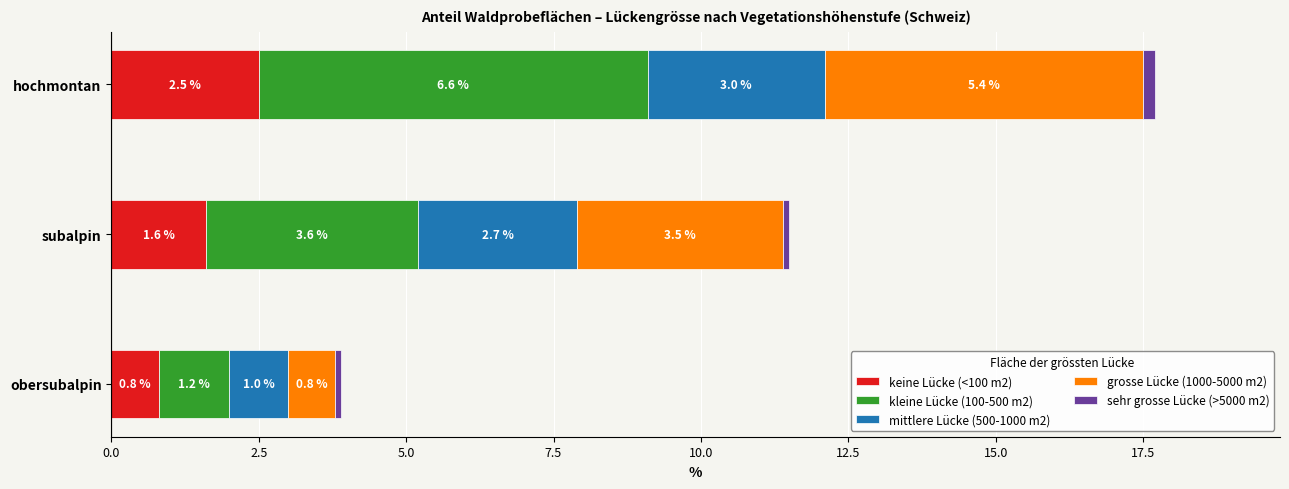

What is the approximate value of keine Lücke (<100 m2) at hochmontan?

2.5